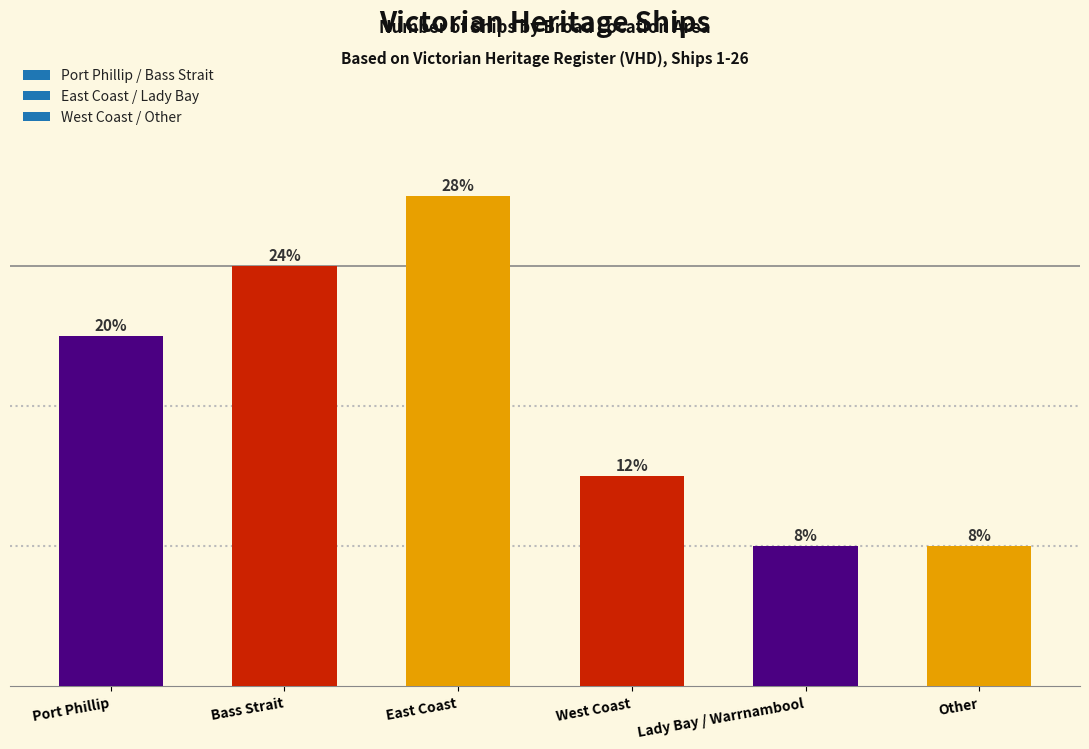

What is the label of the 2nd bar from the right?

Lady Bay / Warrnambool